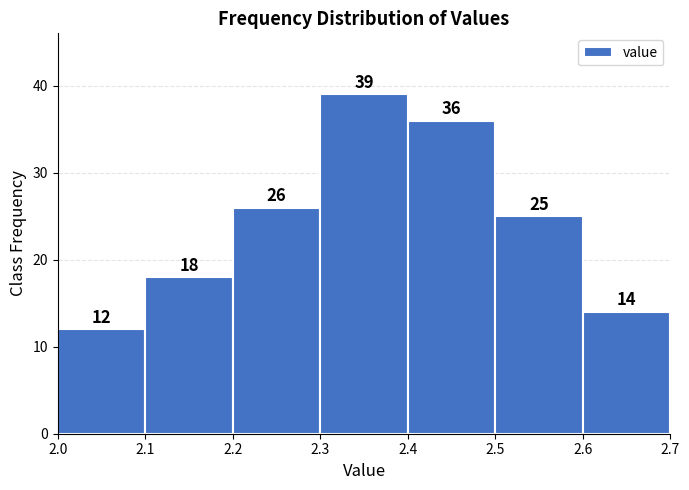

Reading left to right, list every bar in this chart as the range it spans on the x-axis followed by its height.

2.0 to 2.1: 12
2.1 to 2.2: 18
2.2 to 2.3: 26
2.3 to 2.4: 39
2.4 to 2.5: 36
2.5 to 2.6: 25
2.6 to 2.7: 14